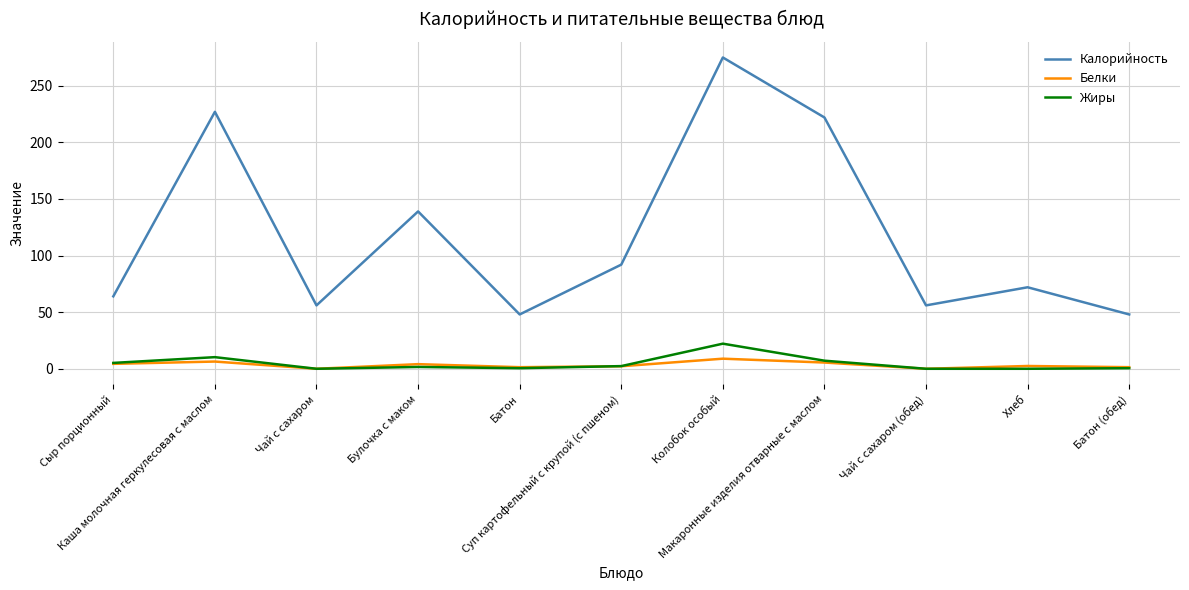

Which series has the widest spread of values?

Калорийность